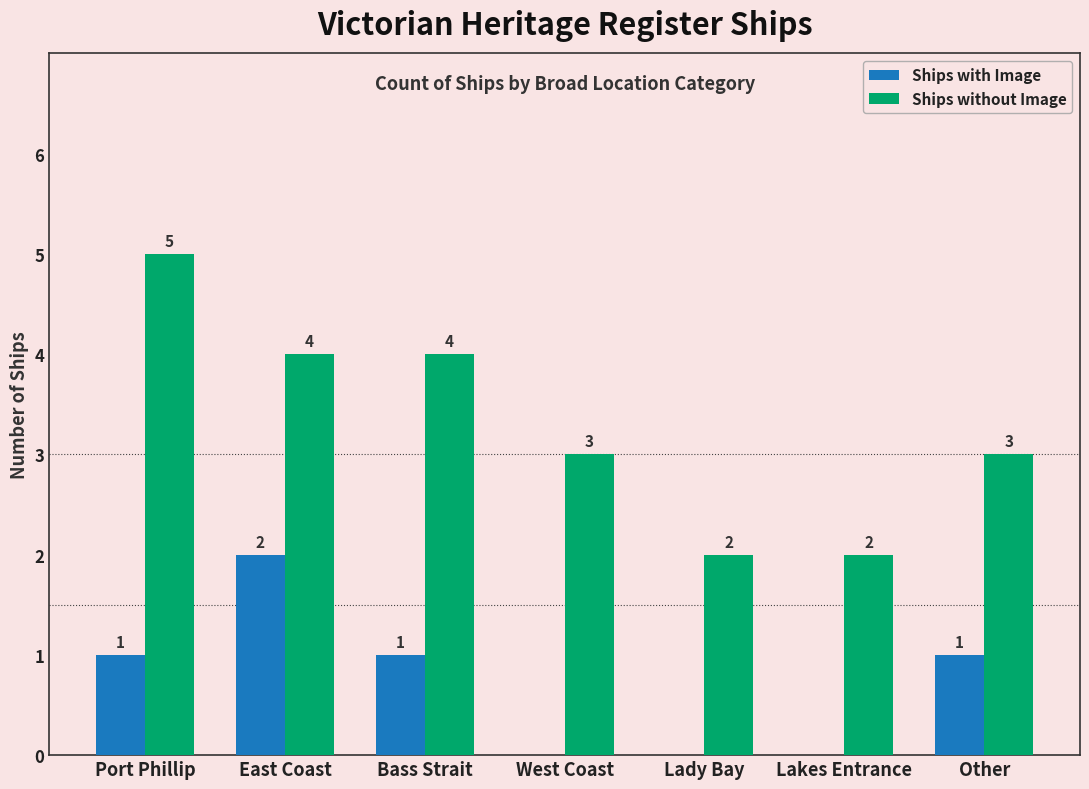

Is the value of Ships without Image at Bass Strait greater than the value of Ships with Image at Lady Bay?

Yes